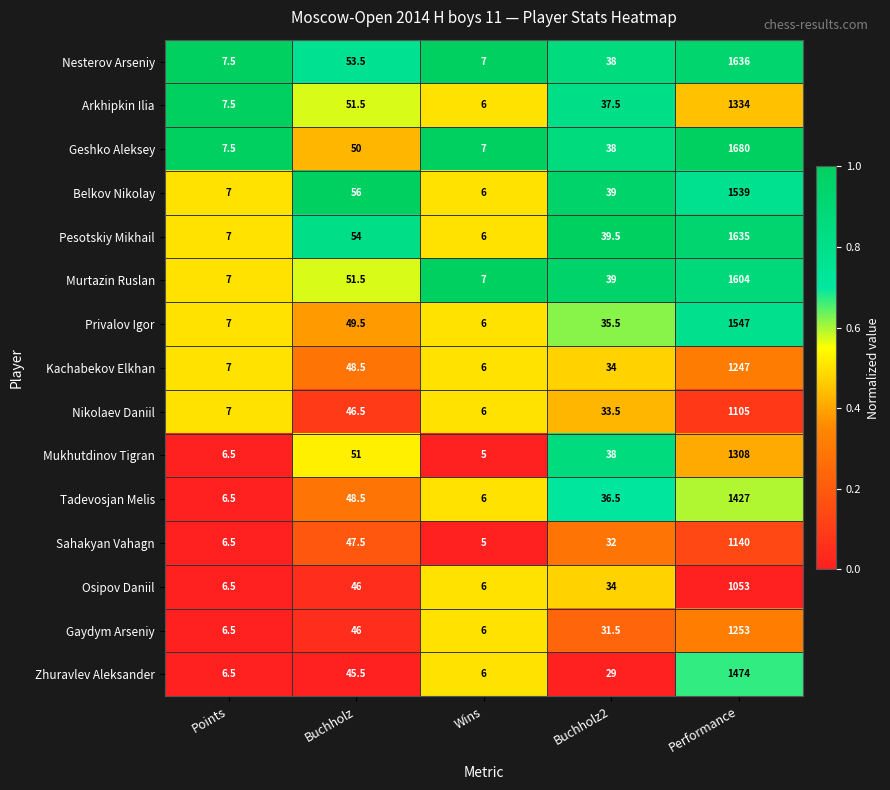

Is the value of Privalov Igor at Performance greater than the value of Belkov Nikolay at Points?

Yes